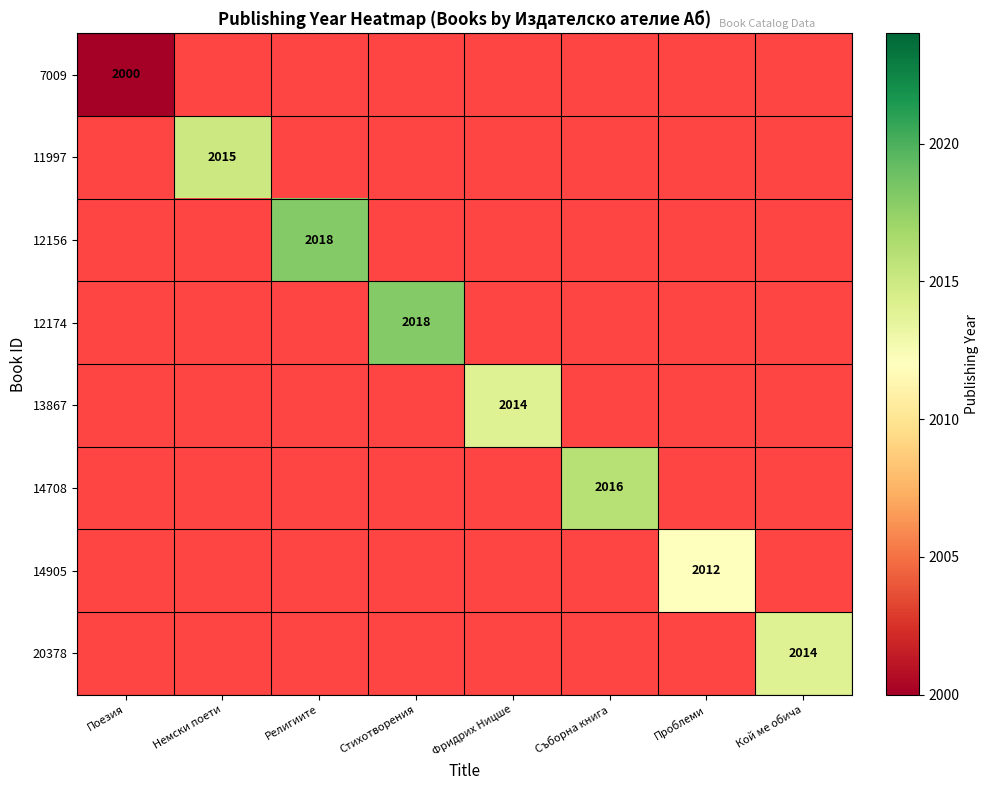

At which category does the chart reach its minimum across all series?

Поезия